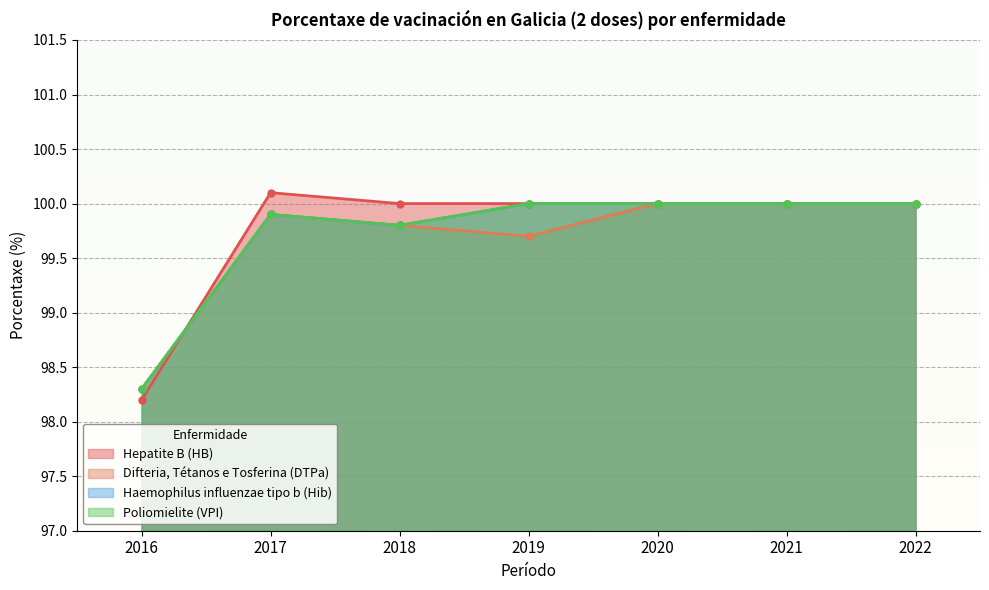

Between which two adjacent categories do Haemophilus influenzae tipo b (Hib) and Hepatite B (HB) first intersect?

2016 and 2017